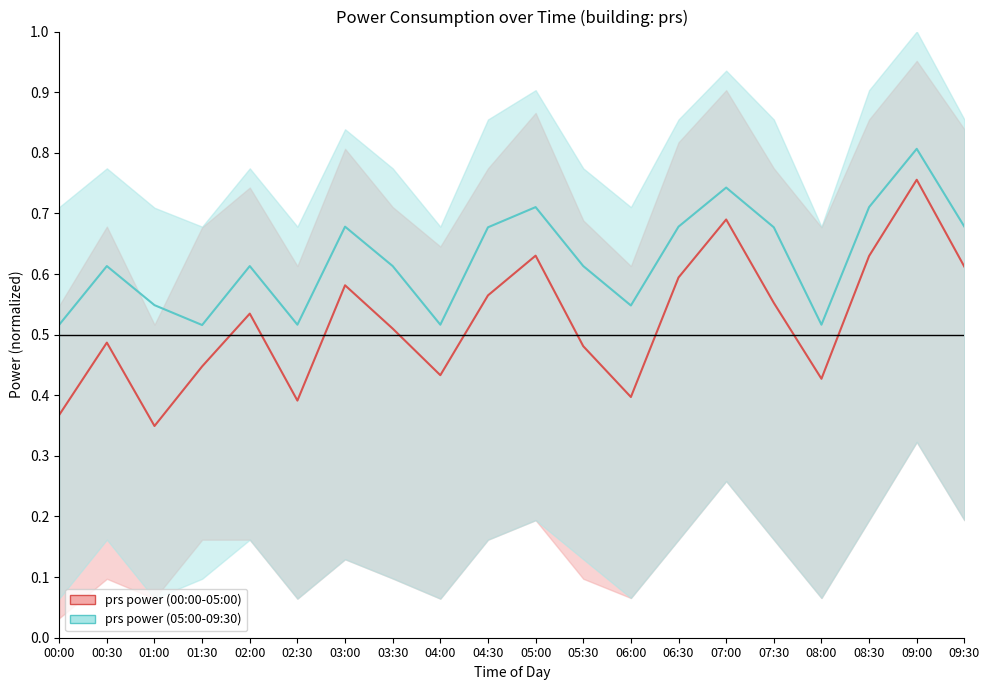

At which label is prs power (05:00-09:30) closest to 0?

01:30